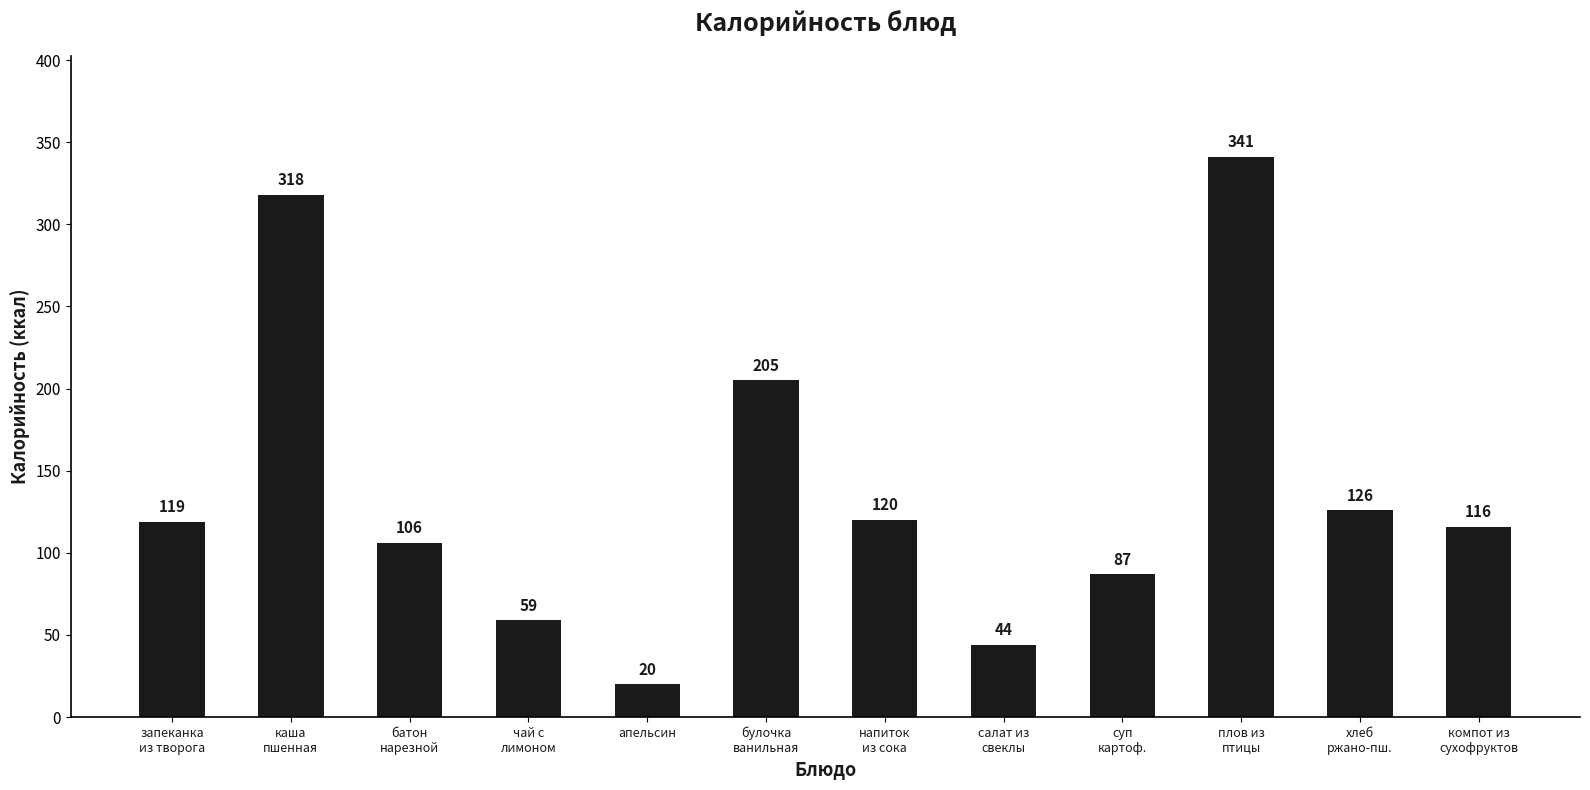

What is the value of the 7th bar from the left?

120